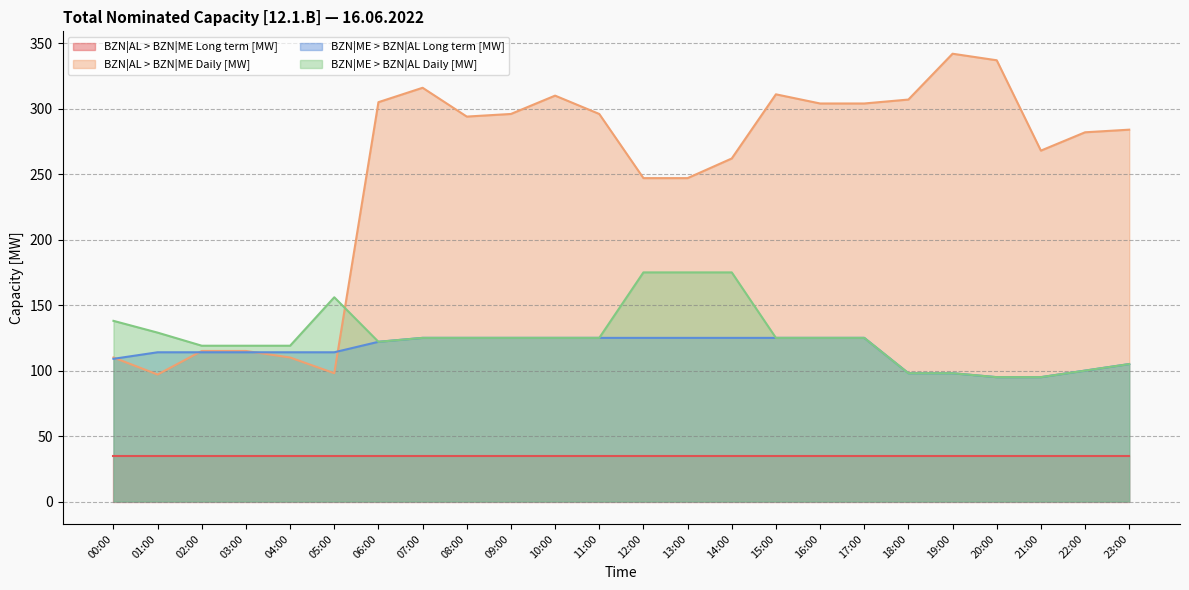

What is the value of the BZN|ME > BZN|AL Long term [MW] point at the 1st from the left?

109